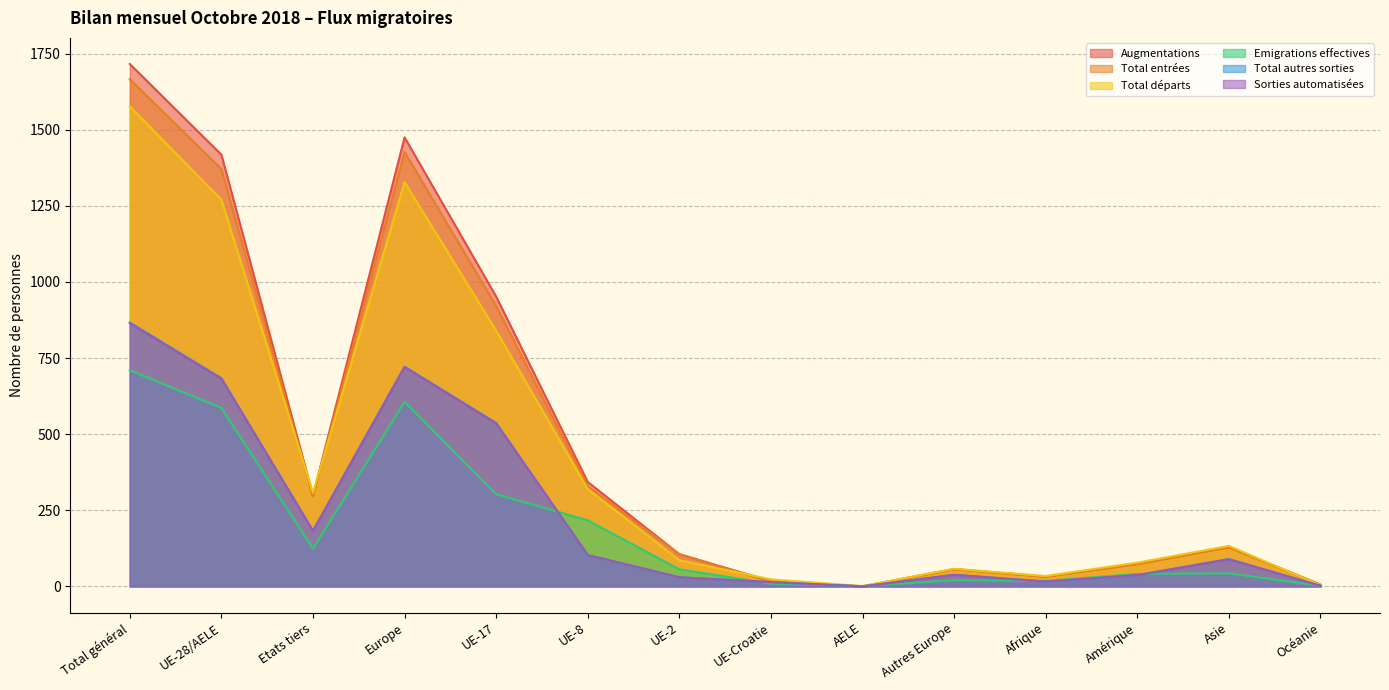

True or false: Total entrées has more than 1 points higher than both neighbors.

True